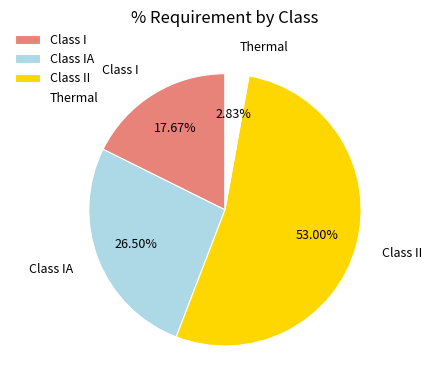

What portion of the pie excludes Class II?

47.0%